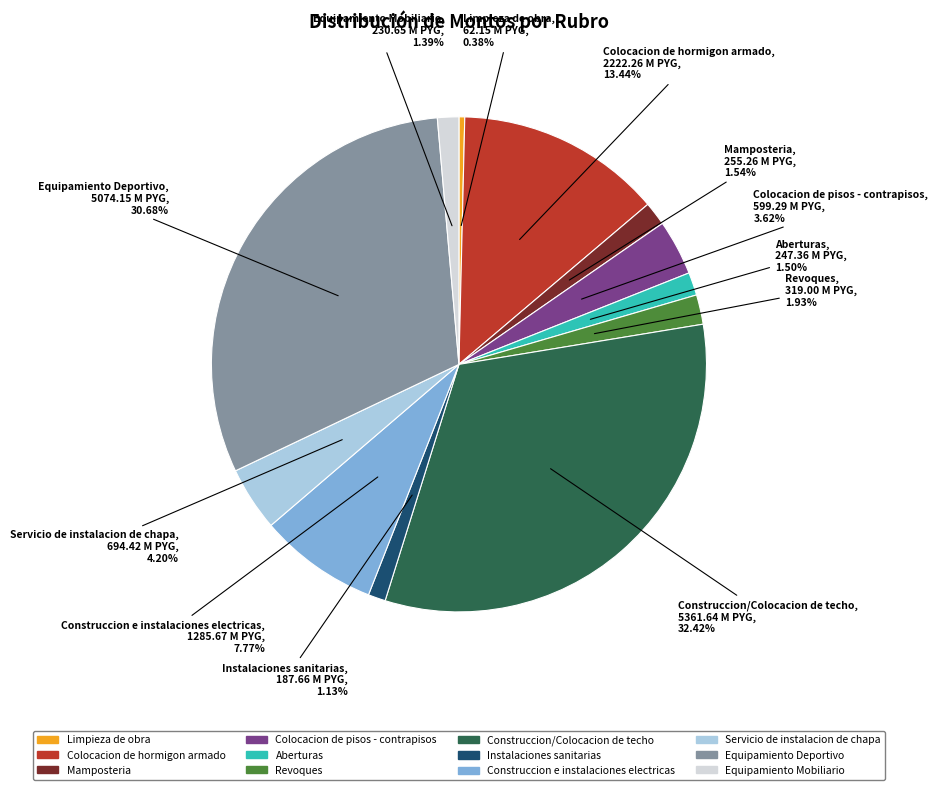

What portion of the pie excludes Mamposteria?

98.5%